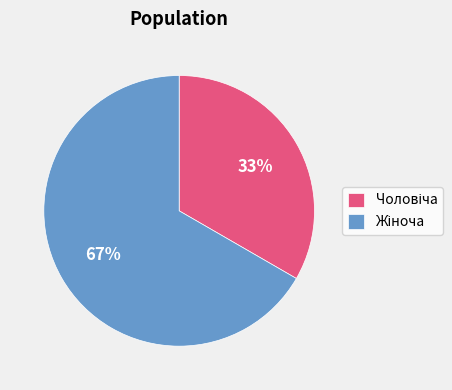

How many segments does this pie chart have?

2